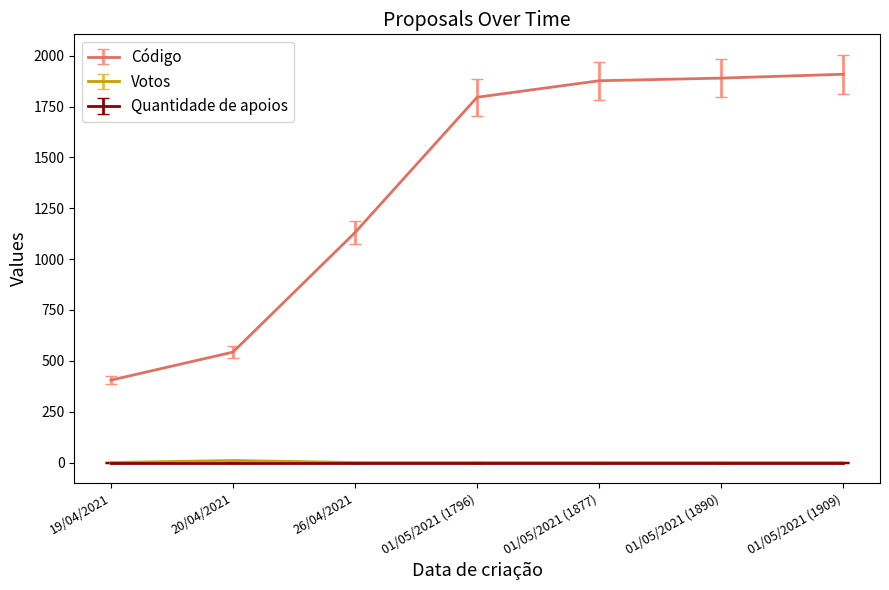

Which series has the largest total across all categories?

Código